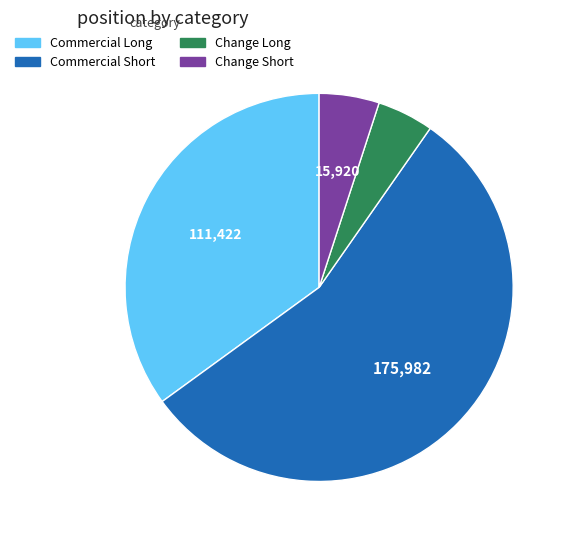

Which slice is the largest?

Commercial Short